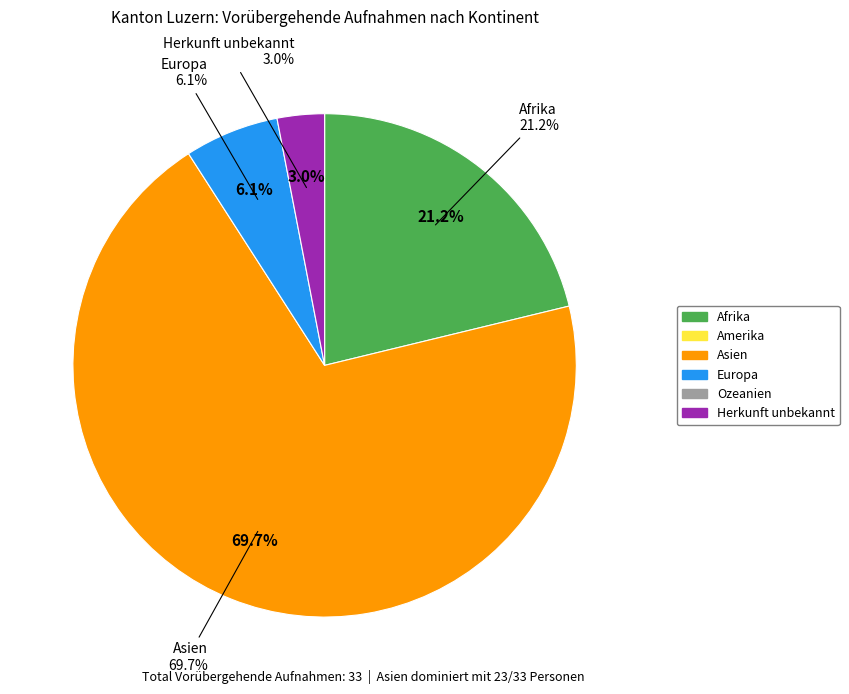

Does Afrika account for over 50% of the chart?

No